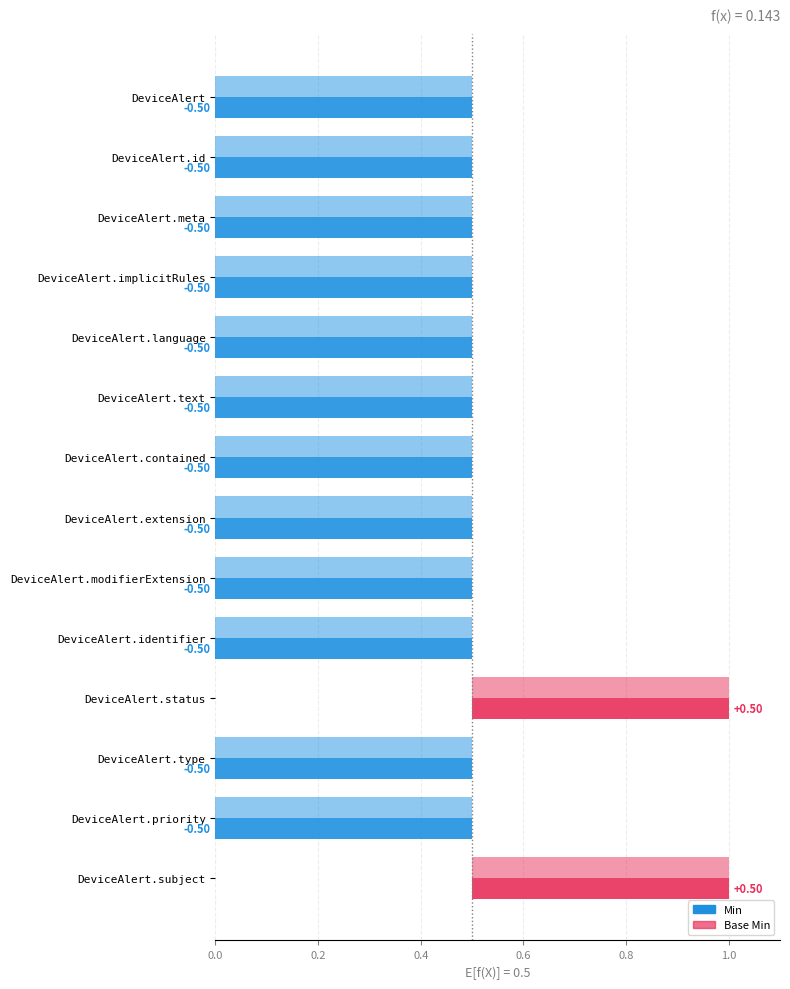

Reading left to right, extract all data points from this chart.

Min: DeviceAlert=0	DeviceAlert.id=0	DeviceAlert.meta=0	DeviceAlert.implicitRules=0	DeviceAlert.language=0	DeviceAlert.text=0	DeviceAlert.contained=0	DeviceAlert.extension=0	DeviceAlert.modifierExtension=0	DeviceAlert.identifier=0	DeviceAlert.status=1	DeviceAlert.type=0	DeviceAlert.priority=0	DeviceAlert.subject=1
Base Min: DeviceAlert=0	DeviceAlert.id=0	DeviceAlert.meta=0	DeviceAlert.implicitRules=0	DeviceAlert.language=0	DeviceAlert.text=0	DeviceAlert.contained=0	DeviceAlert.extension=0	DeviceAlert.modifierExtension=0	DeviceAlert.identifier=0	DeviceAlert.status=1	DeviceAlert.type=0	DeviceAlert.priority=0	DeviceAlert.subject=1